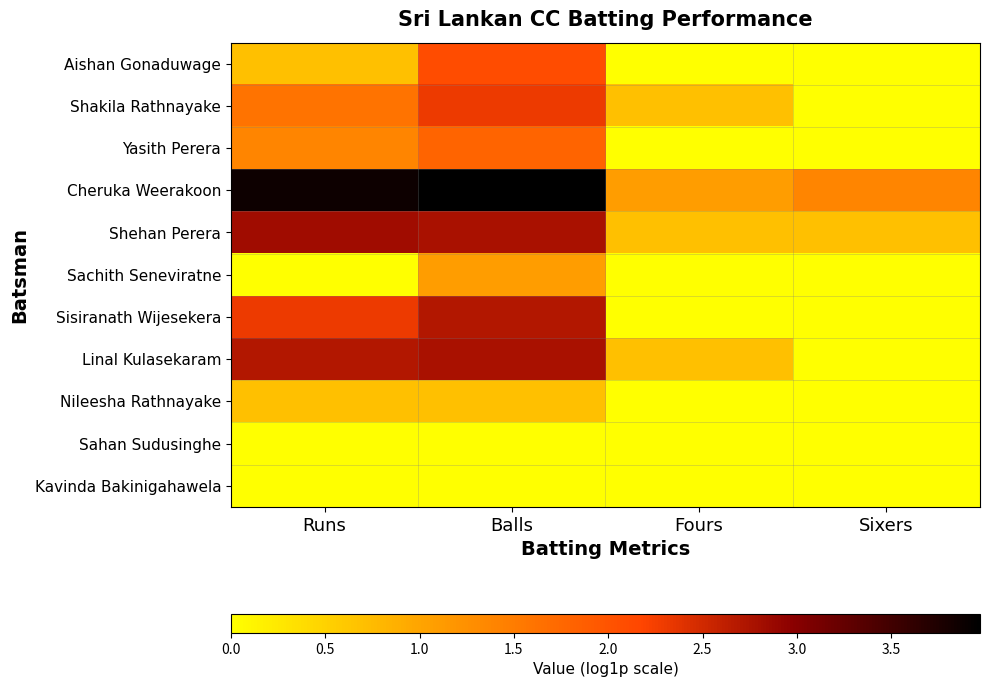

Reading right to left, transcribe all the data shown in this chart.

Aishan Gonaduwage: Sixers=0.0	Fours=0.0	Balls=2.1	Runs=0.7
Shakila Rathnayake: Sixers=0.0	Fours=0.7	Balls=2.3	Runs=1.6
Yasith Perera: Sixers=0.0	Fours=0.0	Balls=1.8	Runs=1.4
Cheruka Weerakoon: Sixers=1.4	Fours=1.1	Balls=4.0	Runs=3.9
Shehan Perera: Sixers=0.7	Fours=0.7	Balls=2.8	Runs=2.8
Sachith Seneviratne: Sixers=0.0	Fours=0.0	Balls=1.1	Runs=0.0
Sisiranath Wijesekera: Sixers=0.0	Fours=0.0	Balls=2.7	Runs=2.3
Linal Kulasekaram: Sixers=0.0	Fours=0.7	Balls=2.8	Runs=2.7
Nileesha Rathnayake: Sixers=0.0	Fours=0.0	Balls=0.7	Runs=0.7
Sahan Sudusinghe: Sixers=0.0	Fours=0.0	Balls=0.0	Runs=0.0
Kavinda Bakinigahawela: Sixers=0.0	Fours=0.0	Balls=0.0	Runs=0.0